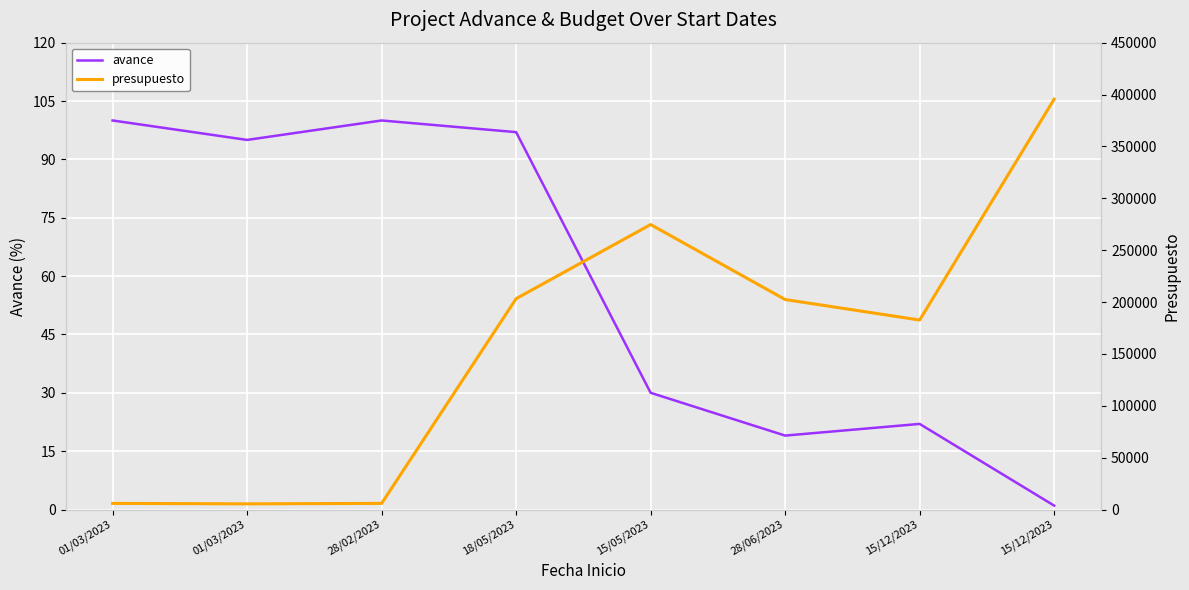

Reading left to right, extract all data points from this chart.

avance: 100.0	95.0	100.0	97.0	30.0	19.0	22.0	1.0
presupuesto: 5880.0	5452.2	5880.0	203256.5	274664.7	202405.5	182634.9	395522.6